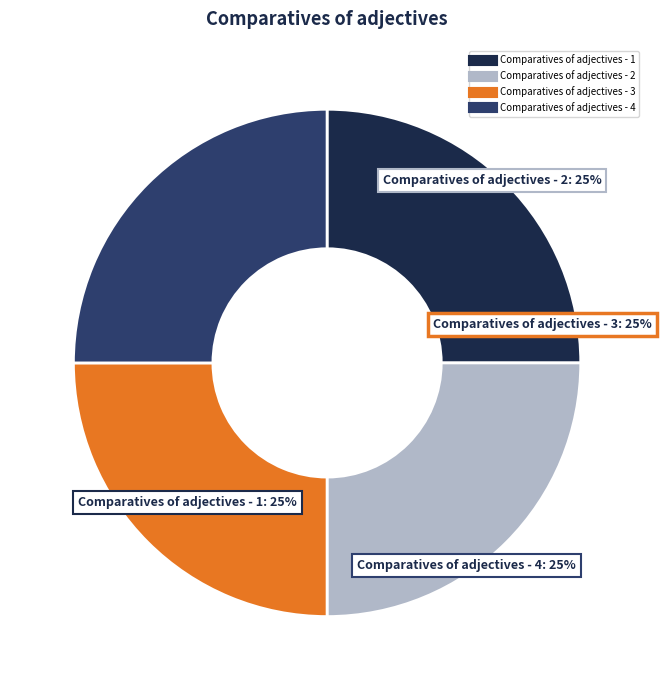

To the nearest percent, what is the combined percentage of Comparatives of adjectives - 1 and Comparatives of adjectives - 3?

50%